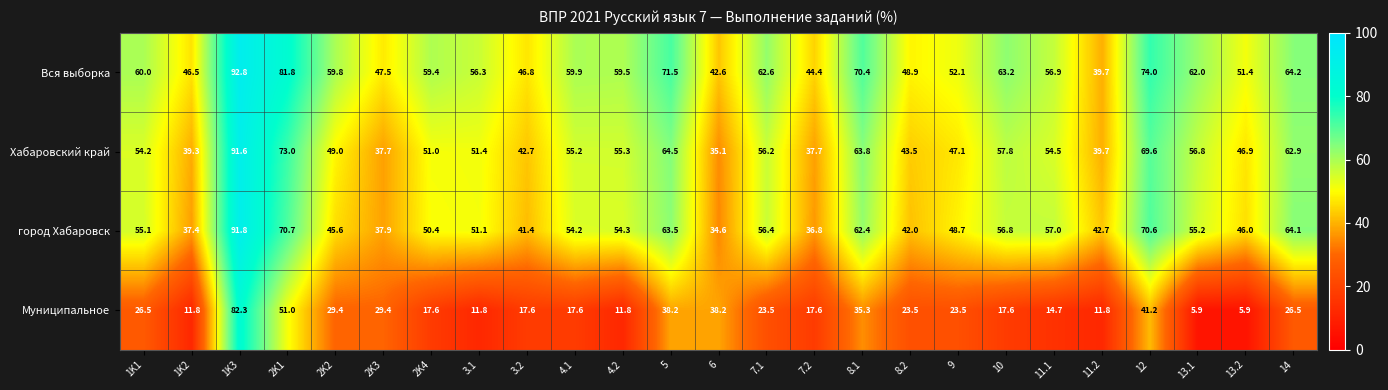

The город Хабаровск series shows 45.6 at 2K2. True or false?

True